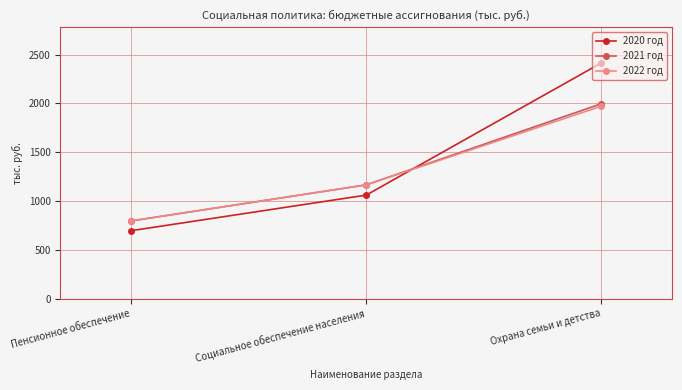

At which category is the sum across all series the highest?

Охрана семьи и детства